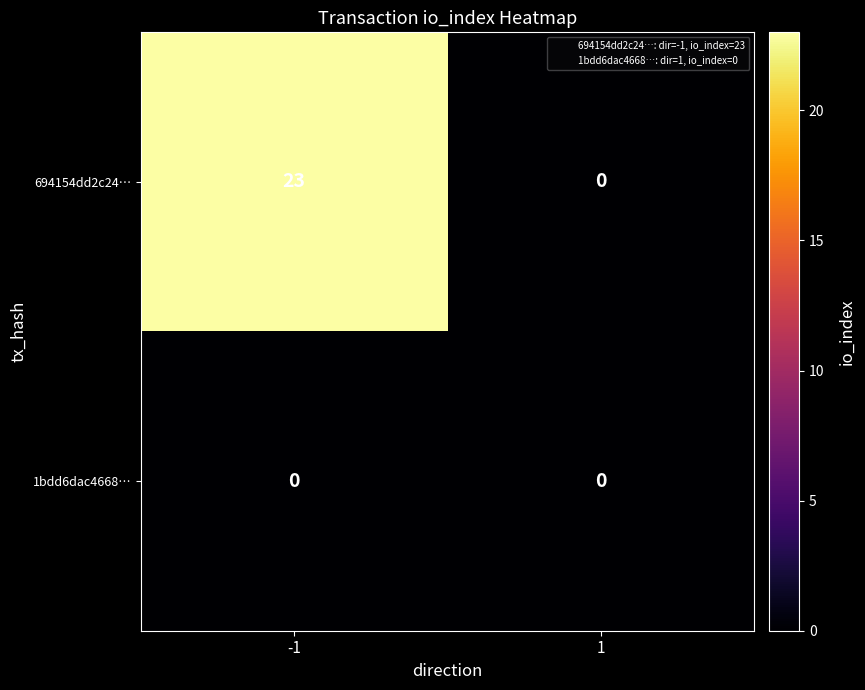

At how many categories does at least one series exceed 12?

1